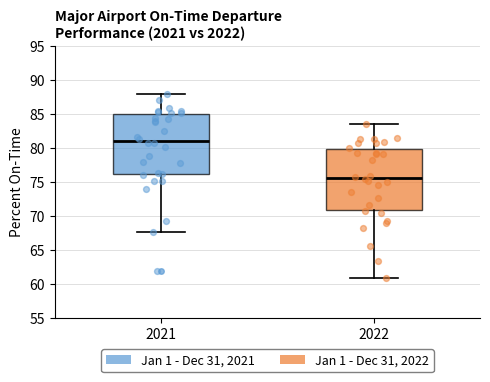

Reading left to right, transcribe this box plot: for each box, give where its median line is, the range the box spans, and where its two whiskers end, as read against the y-axis. The values are not printed on the chart, so give them approximately, as read against the axis.

2021: median 81.0, box 76.0 to 85.0, whiskers 67.5 to 88.0
2022: median 75.5, box 71.0 to 80.0, whiskers 61.0 to 83.5